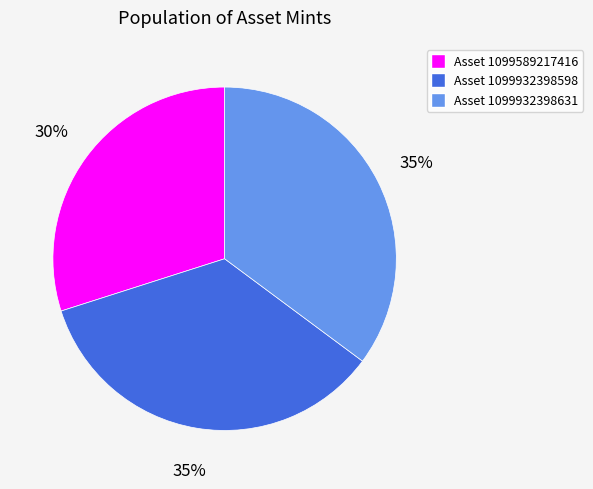

To the nearest percent, what is the difference between the largest and smallest slice percentages?

5%